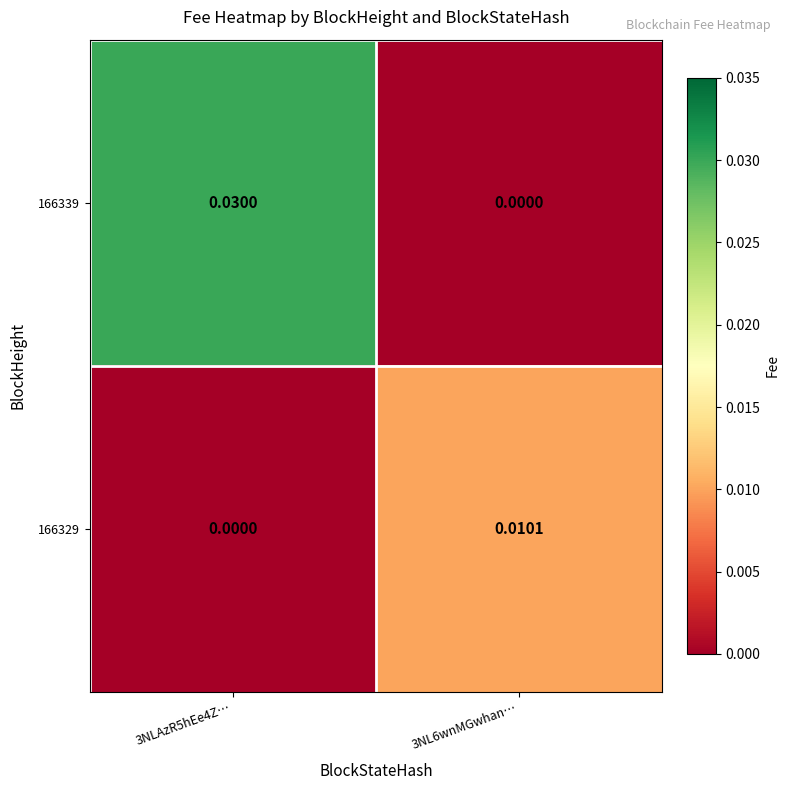

Between 3NLAzR5hEe4Z… and 3NL6wnMGwhan…, which series saw the biggest shift?

166339